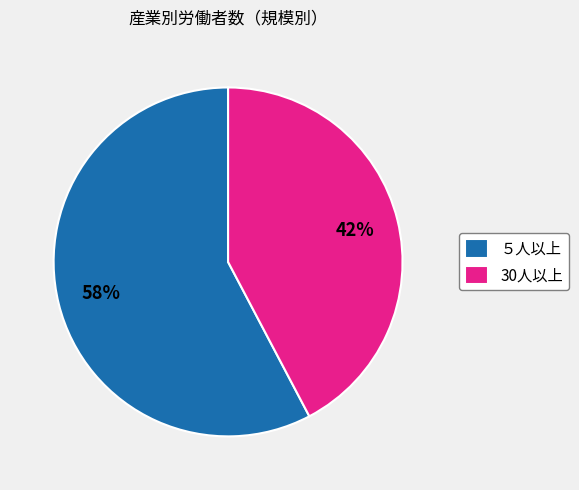

True or false: ５人以上 accounts for 58% of the total.

True